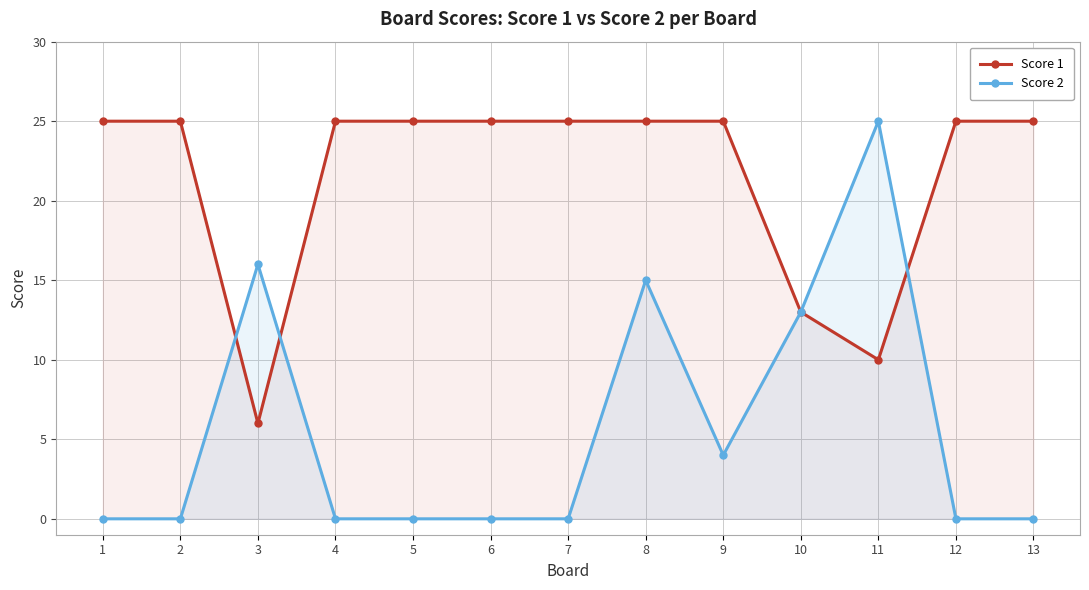

What is the greatest value displayed?

25